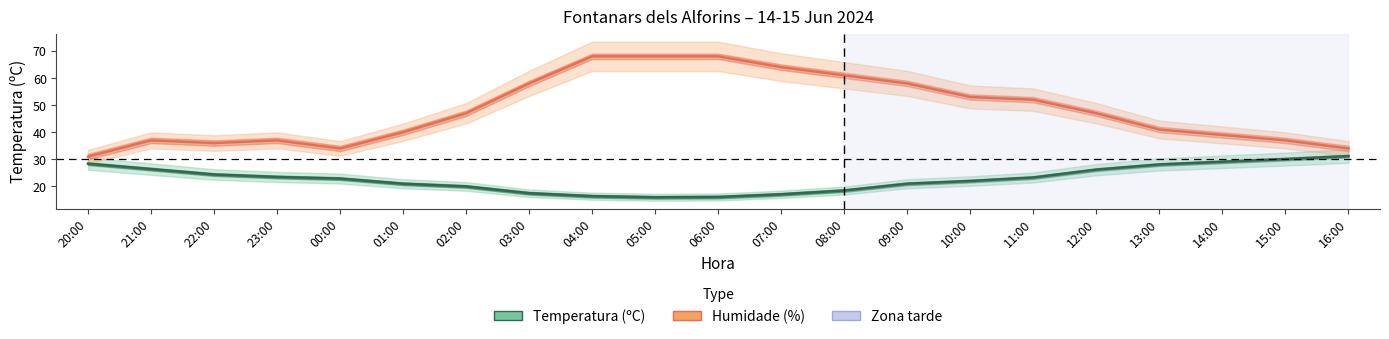

True or false: Temperatura (ºC) and Humidade (%) cross at least once.

False